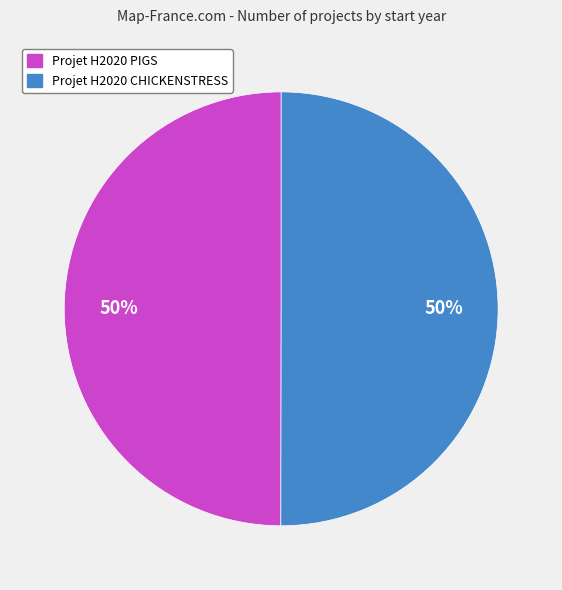

To the nearest percent, what is the average slice percentage?

50%